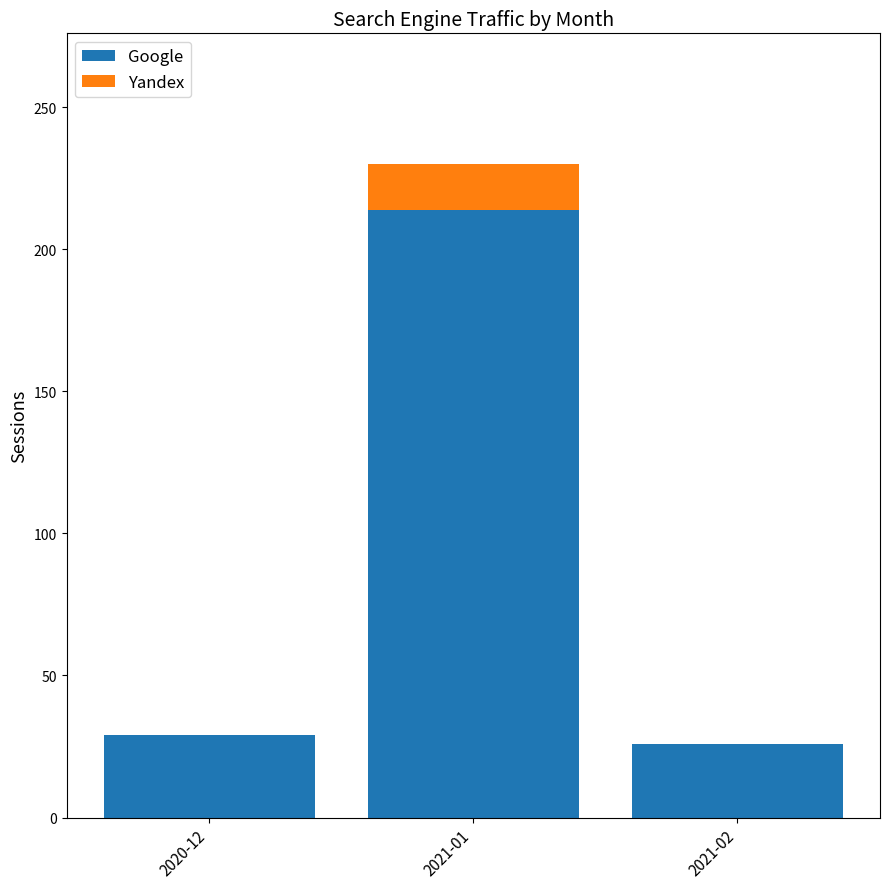

Which category has the highest value in the Google series?

2021-01